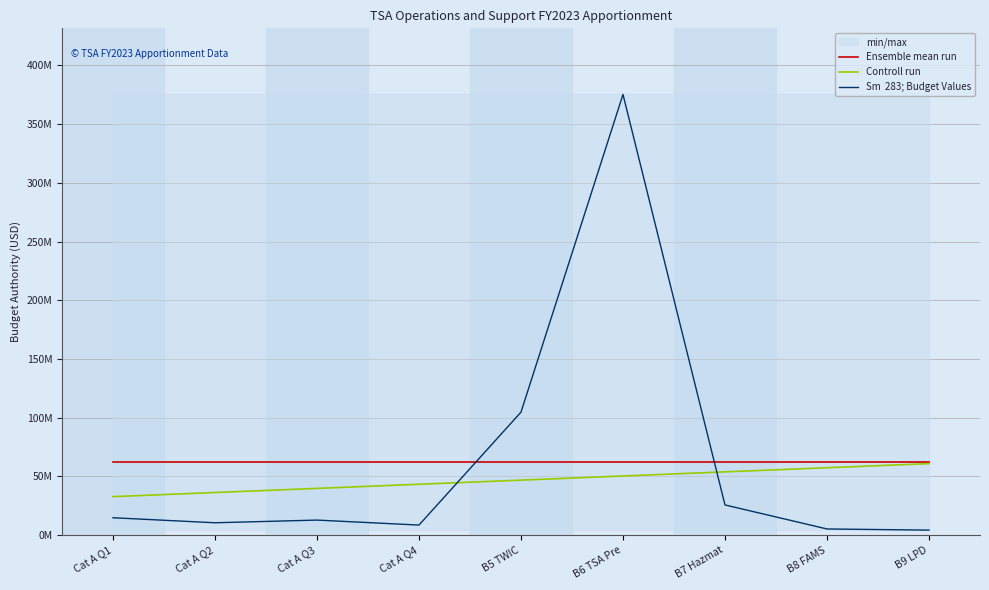

What is the minimum value for Controll run?

32822164.9